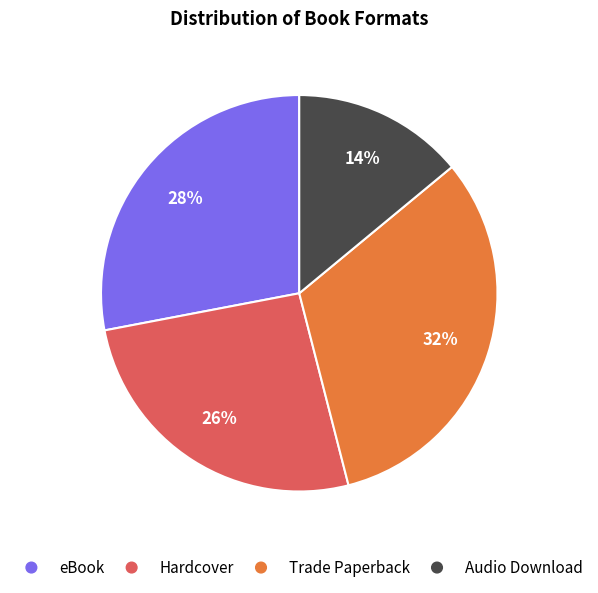

What is the ratio of the value at Audio Download to the value at eBook?

0.5